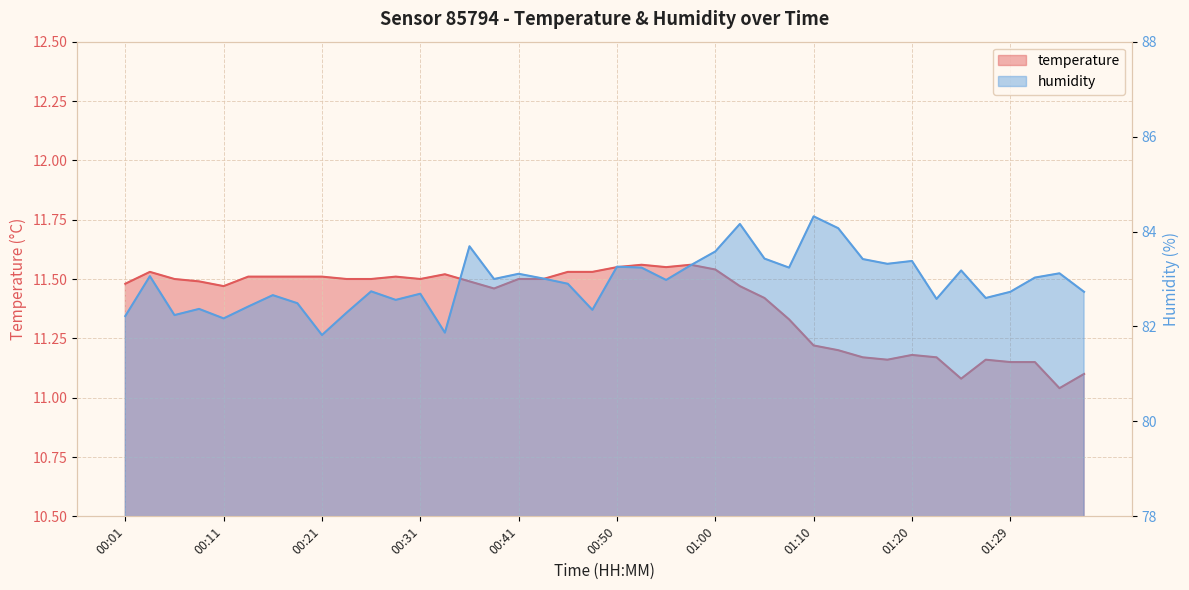

Is it true that temperature equals 11.0 at 01:35?

True